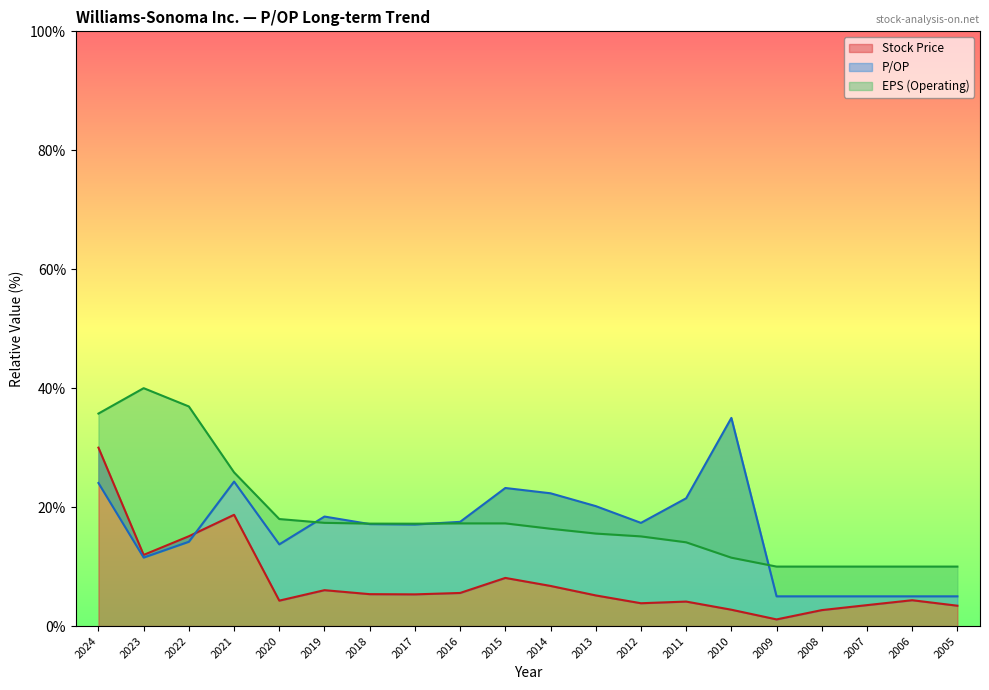

What is the sum of the EPS (Operating) values at 2012 and 2022?

52.0